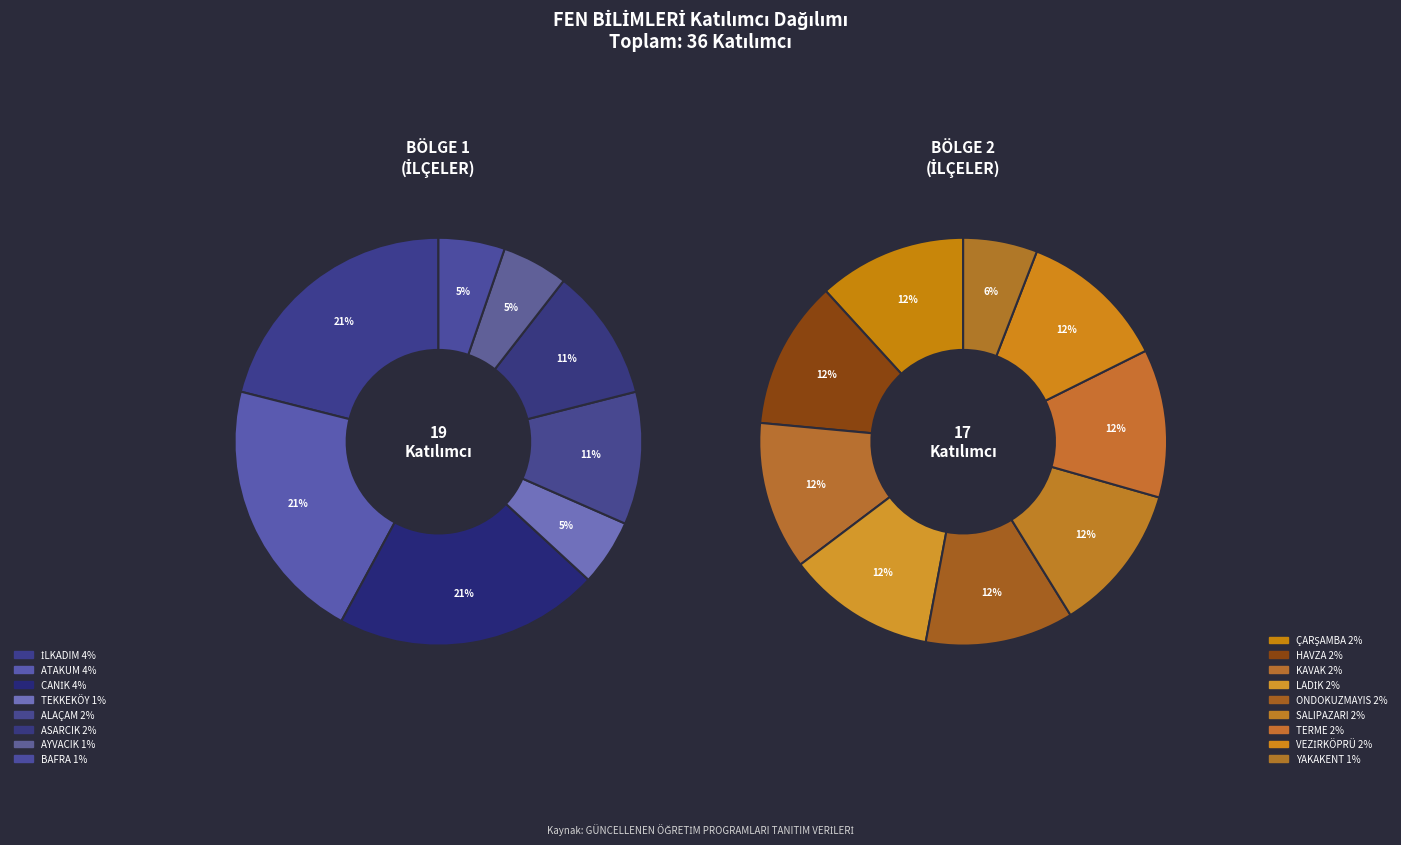

How many slices are in this pie chart?

17